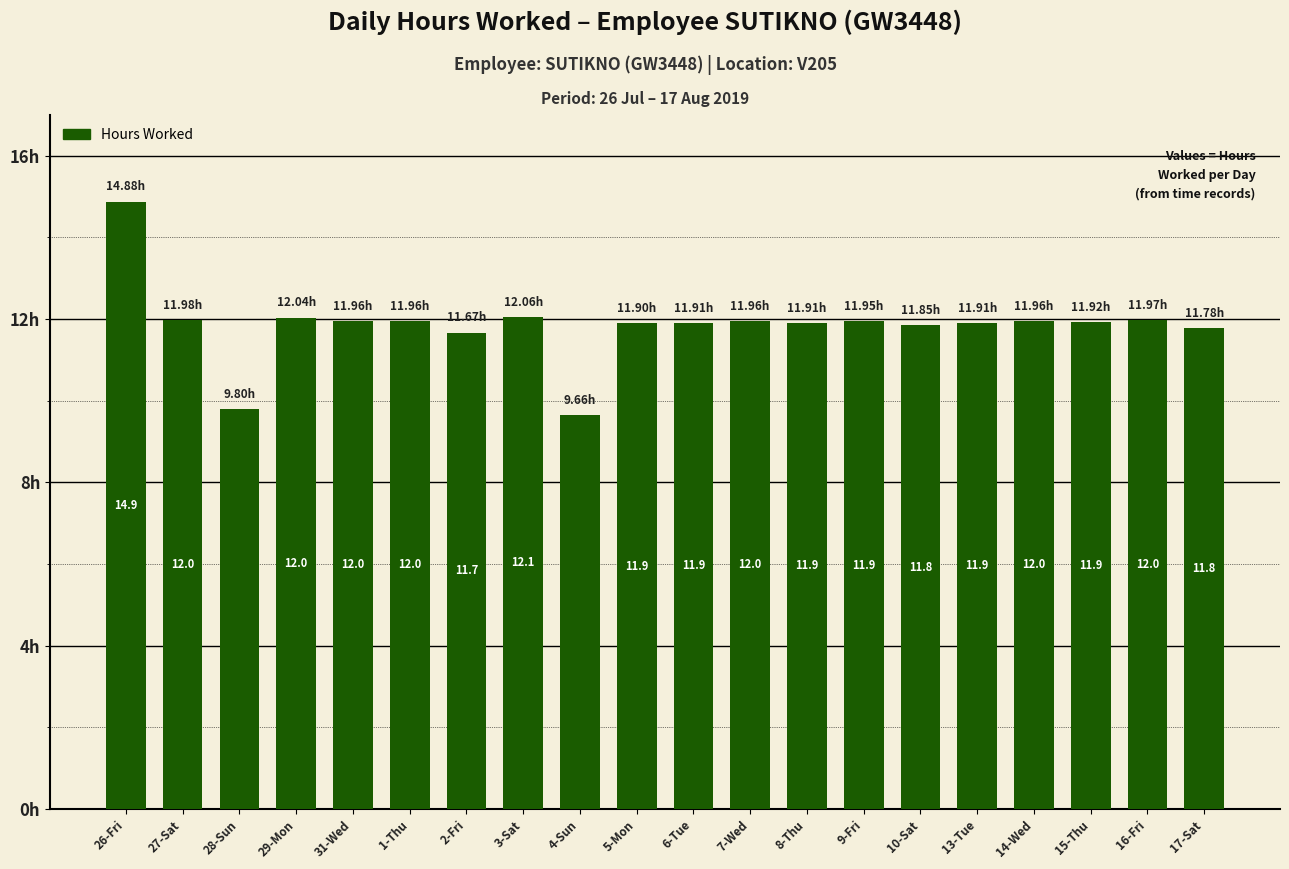

Which has a higher value, 1-Thu or 2-Fri?

1-Thu